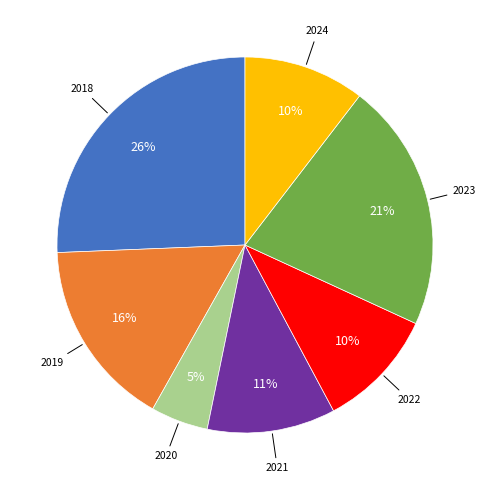

To the nearest percent, what is the average slice percentage?

14%